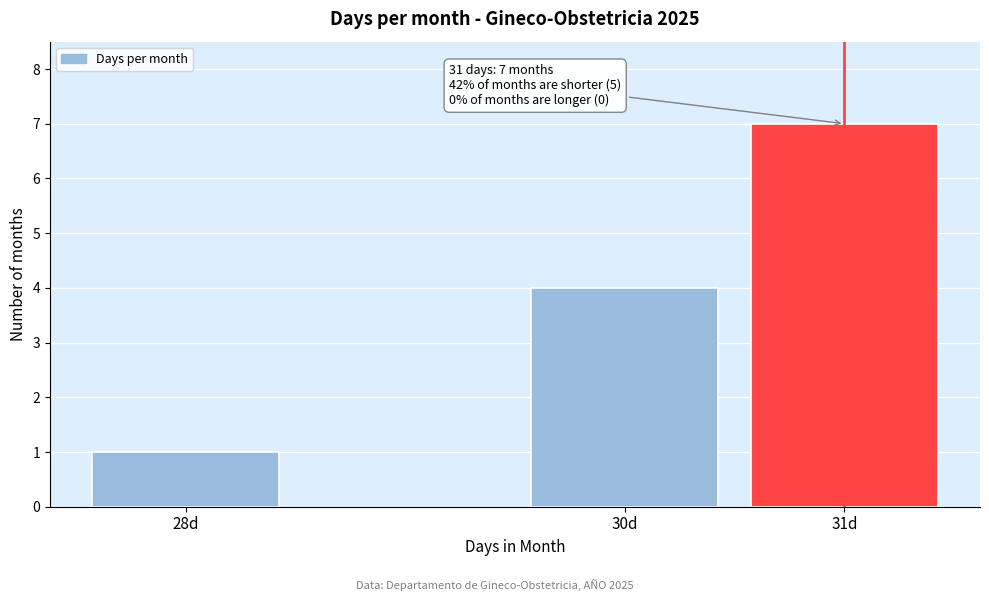

Reading left to right, extract all data points from this chart.

28d=1	30d=4	31d=7